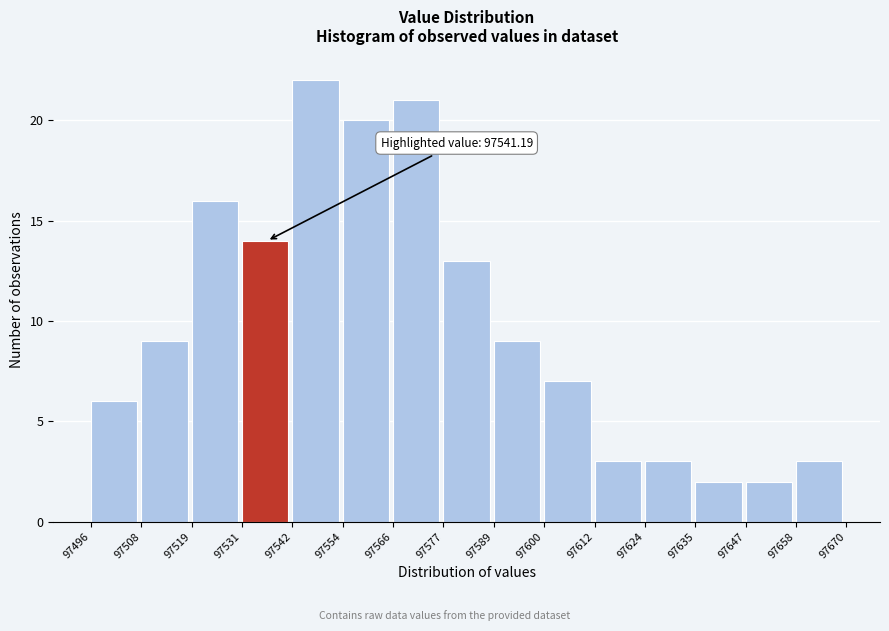

Which range on the x-axis has the tallest bar?

97542 to 97554